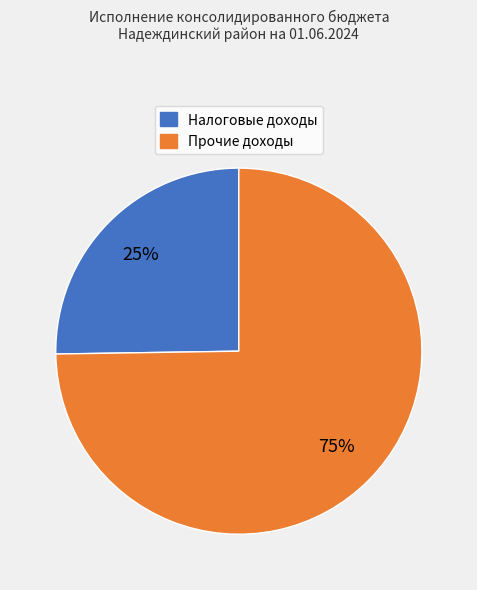

To the nearest percent, what is the average slice percentage?

50%